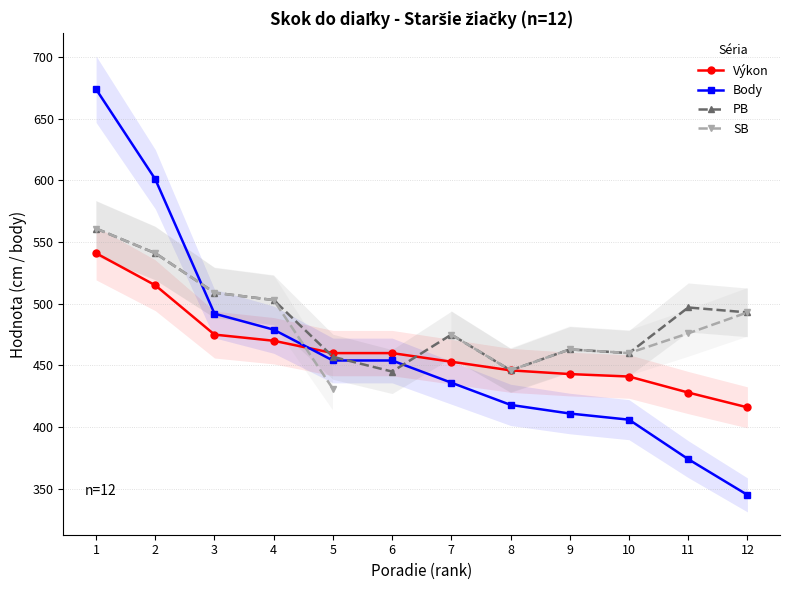

True or false: PB and SB intersect in this chart.

False